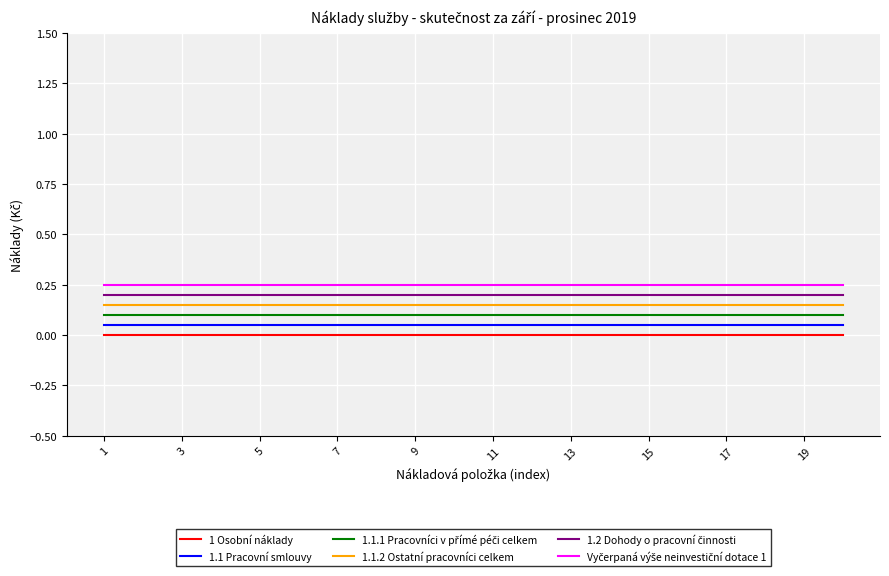

How many lines are shown in the chart?

6